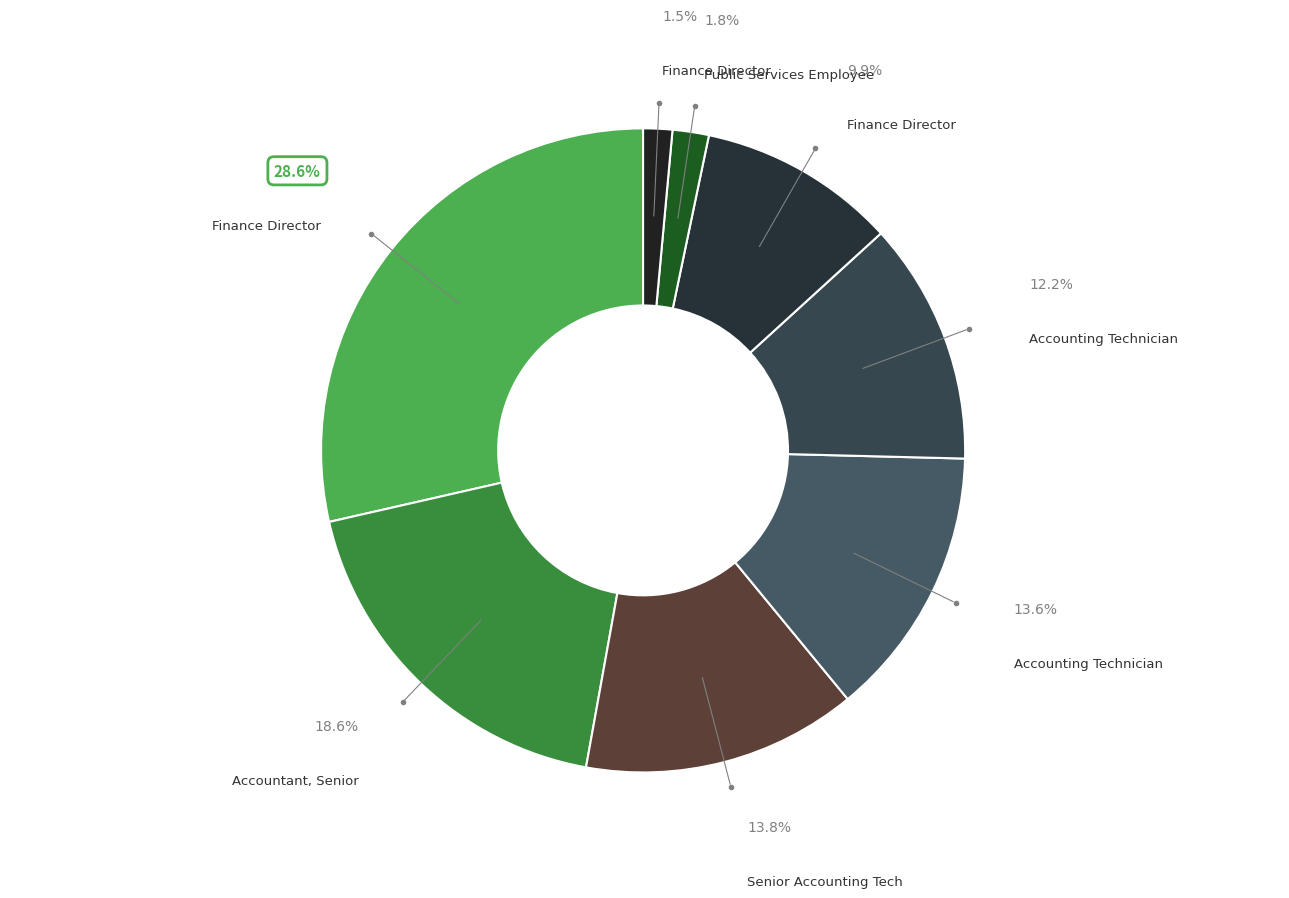

Which category has the smallest portion of the pie?

Finance Director (9121)